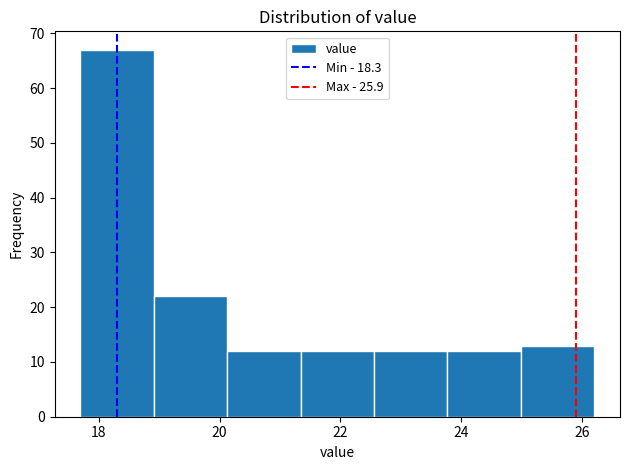

Reading left to right, list every bar in this chart as the range it spans on the x-axis followed by its height. Neither the bar edges nor the heights are printed on the chart, so give them approximately, as read against the axes.

17.8 to 19.0: 67
19.0 to 20.2: 22
20.2 to 21.4: 12
21.4 to 22.6: 12
22.6 to 23.8: 12
23.8 to 25.0: 12
25.0 to 26.2: 13